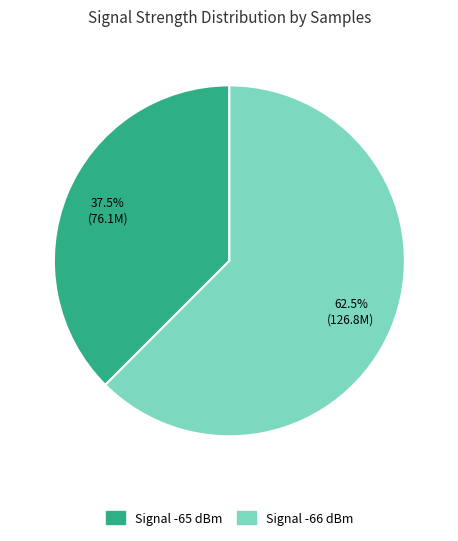

Is there any slice that represents more than half of the pie?

Yes